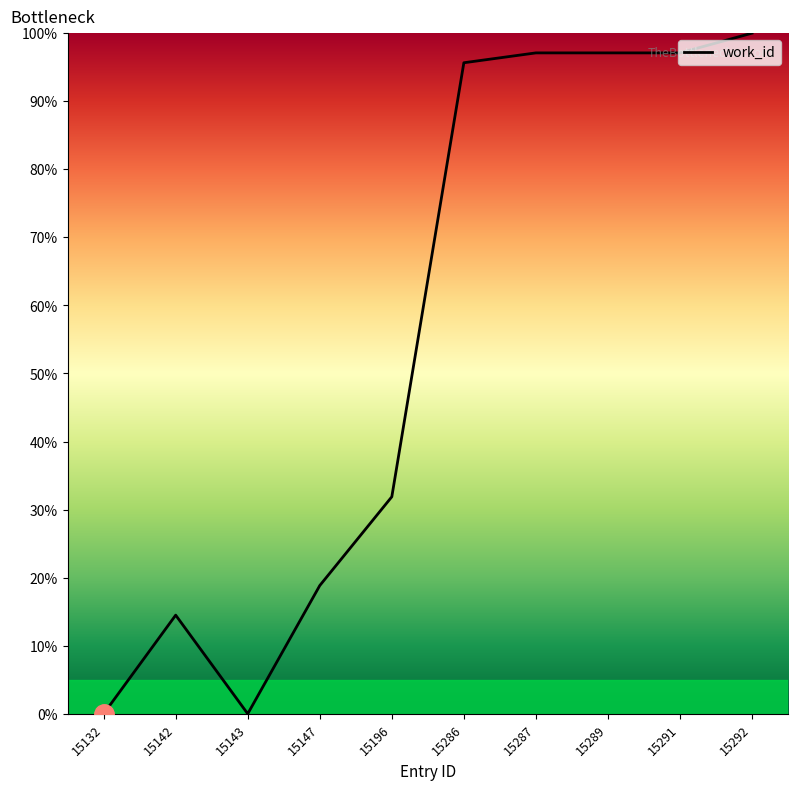

How many lines are shown in the chart?

1